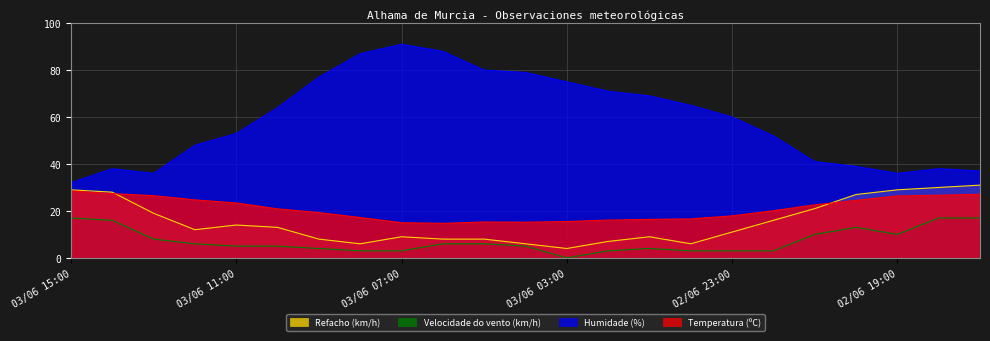

What is the difference between the Temperatura (ºC) values at 02/06 23:00 and 03/06 10:00?

3.0